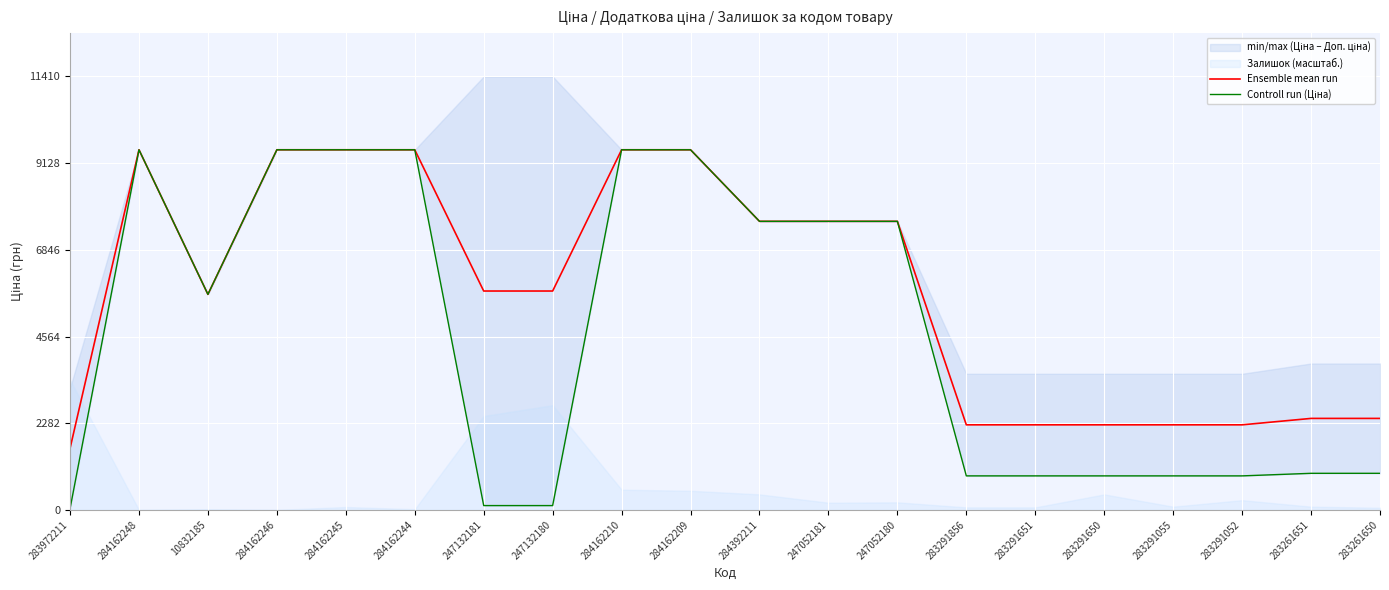

What is the sum of all Controll run (Ціна) values?

92010.6